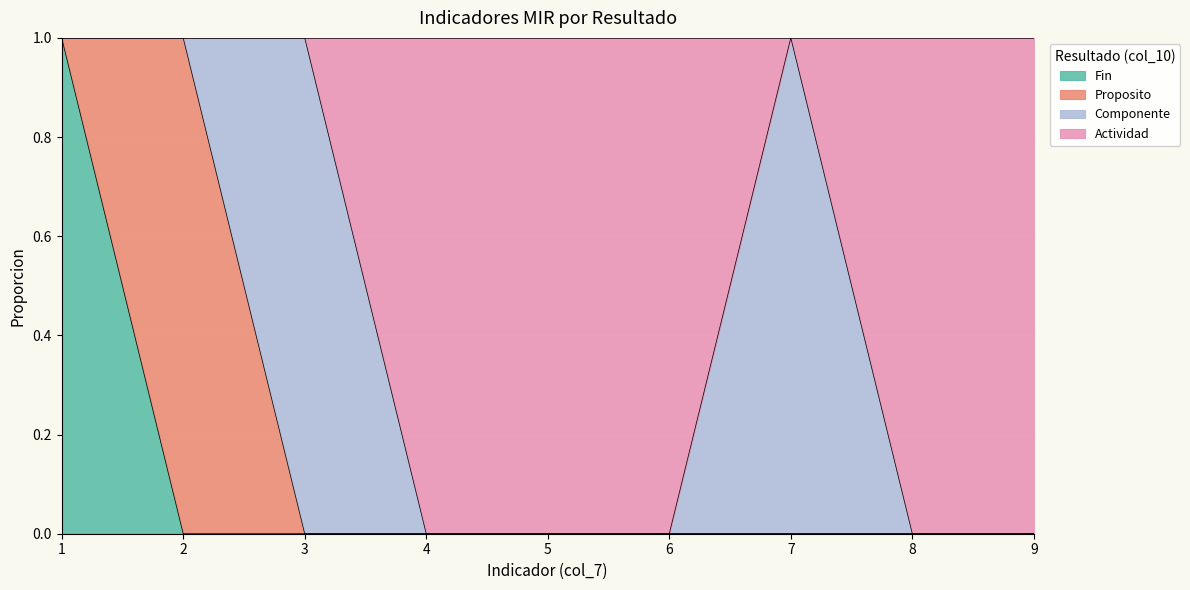

Which has a higher value, 6 or 8?

6